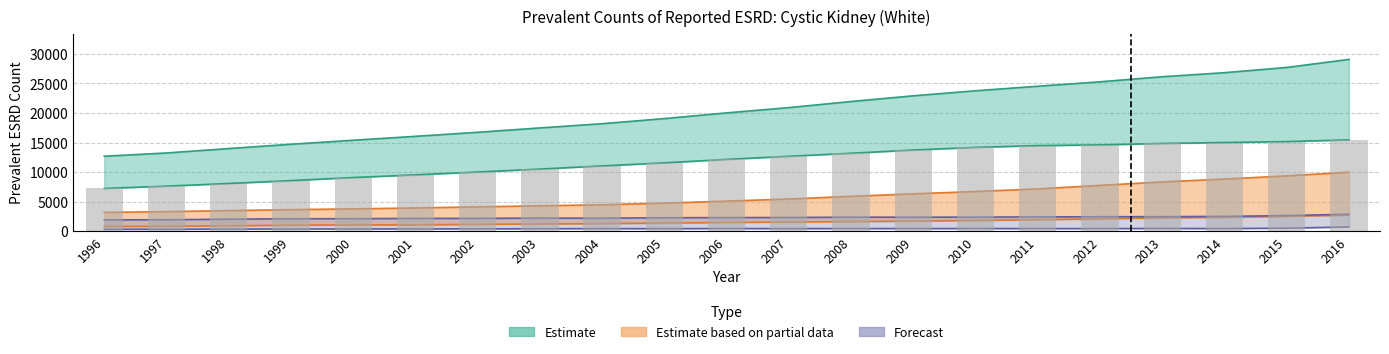

Between 2016 and 2000, which is larger?

2016